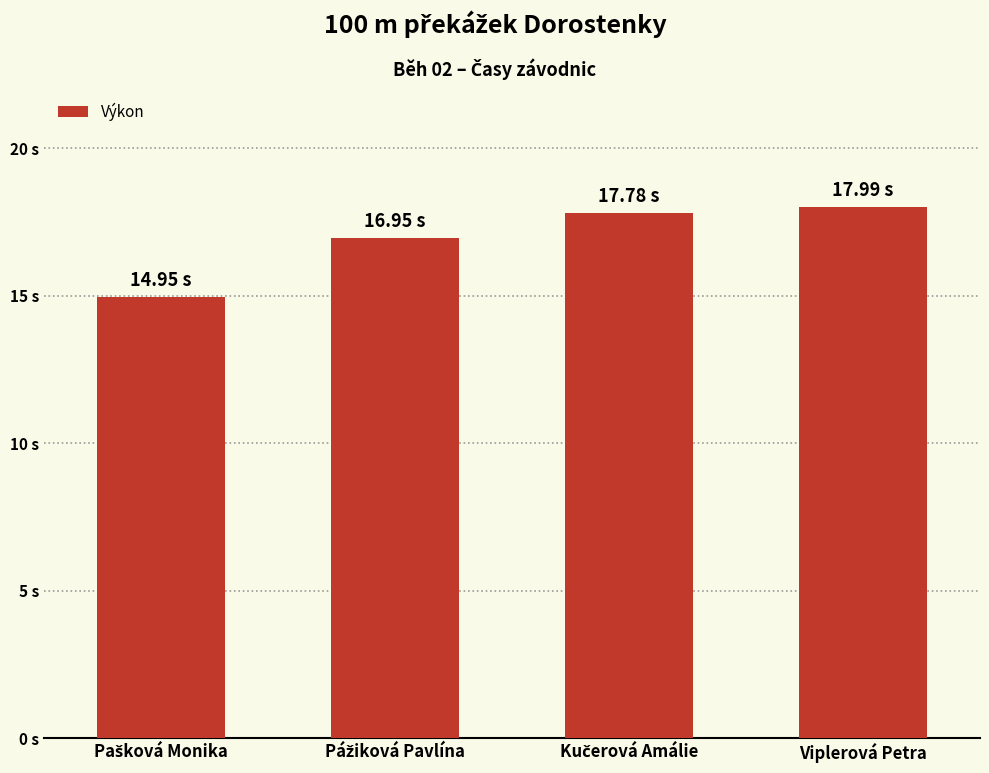

What is the difference between the maximum and second lowest values?

1.0